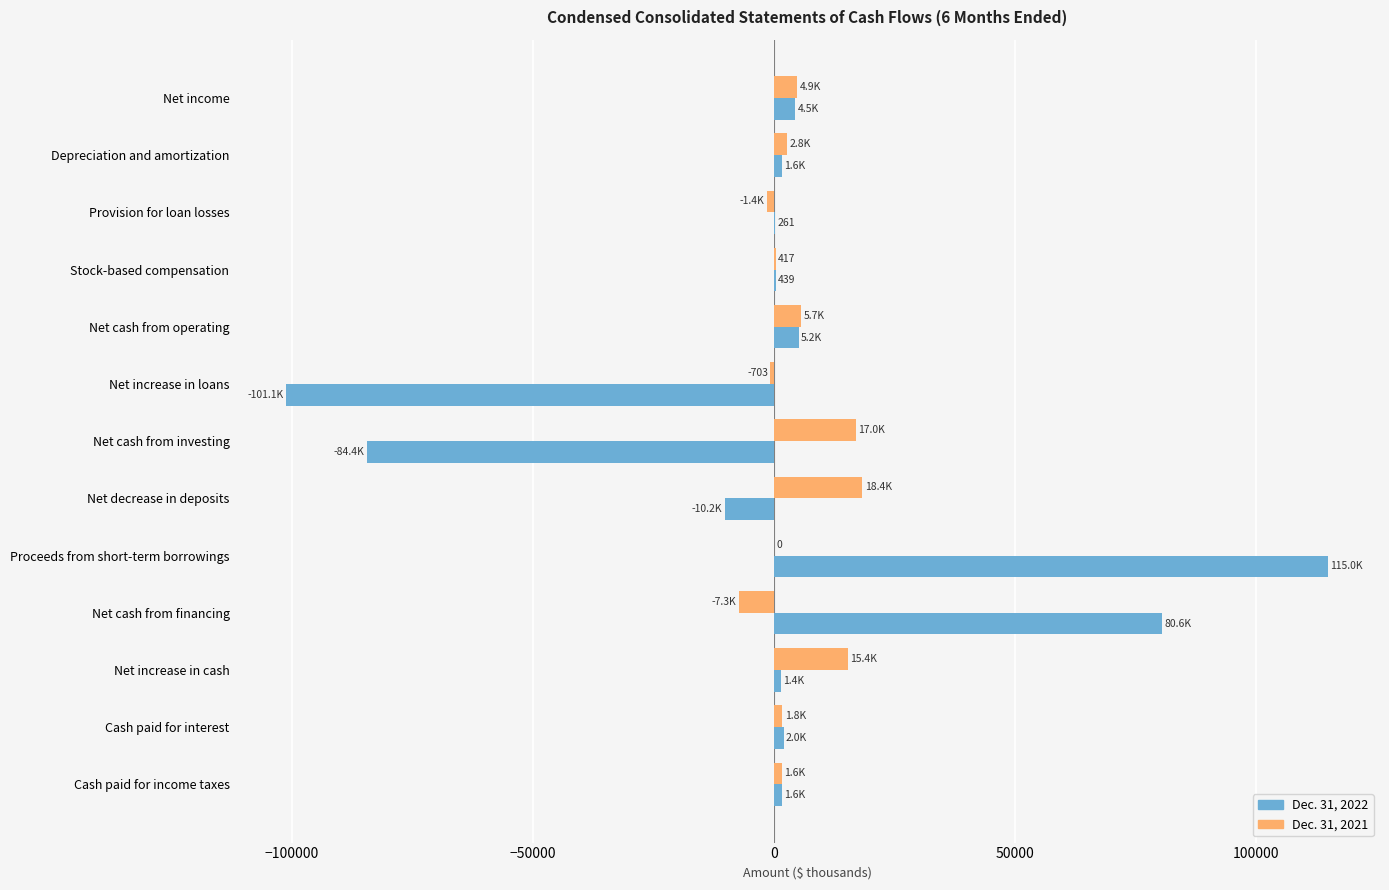

At which category is the sum across all series the highest?

Proceeds from short-term borrowings